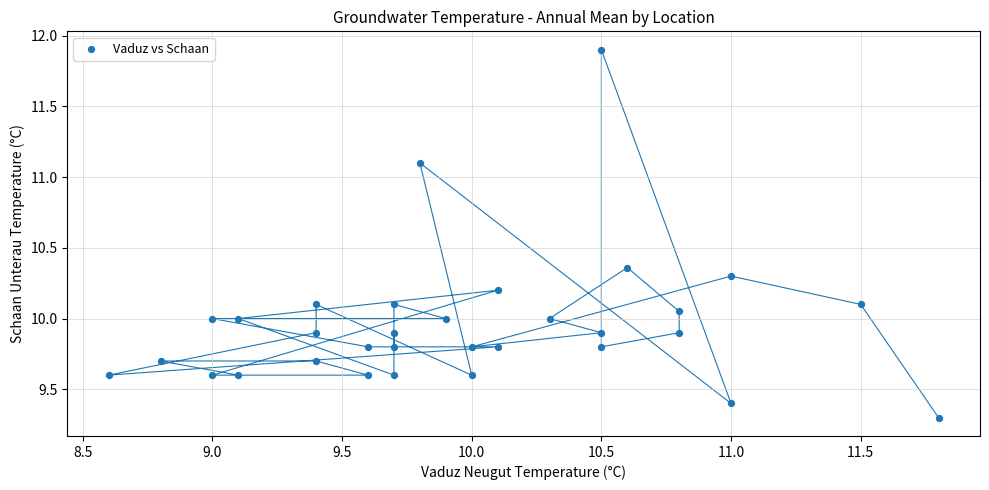

What is the range of Y values (max minus min)?

2.6